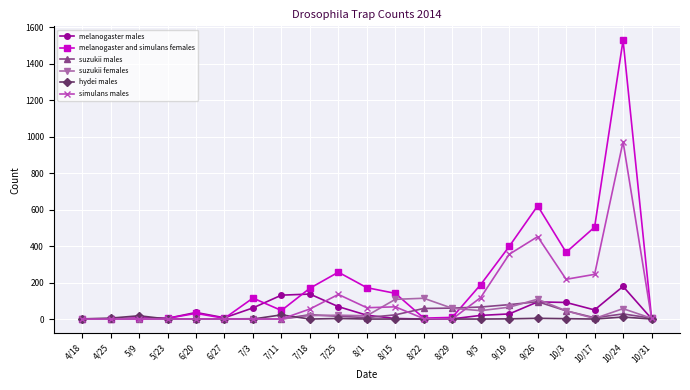

True or false: suzukii males has more than 0 points higher than both neighbors.

True